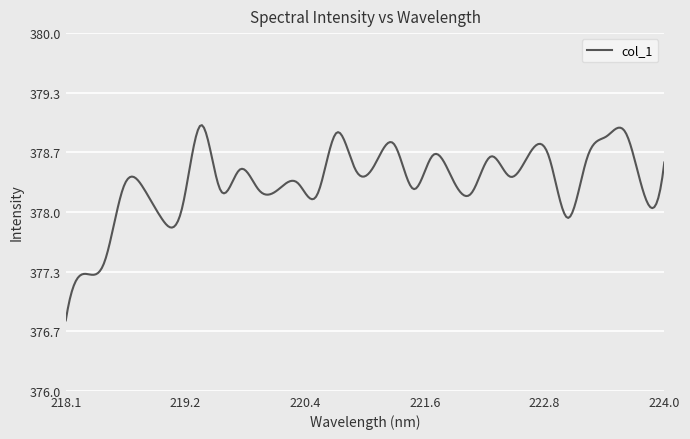

What is the smallest value displayed?

376.8